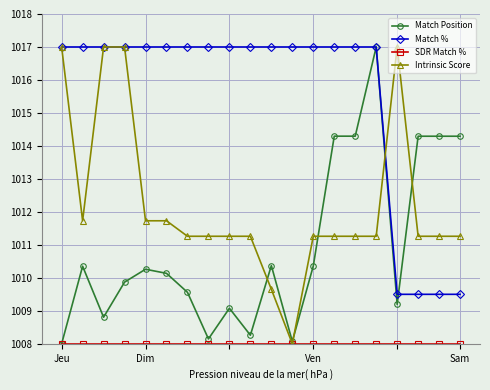

What is the lowest value of the Intrinsic Score series?

1008.0